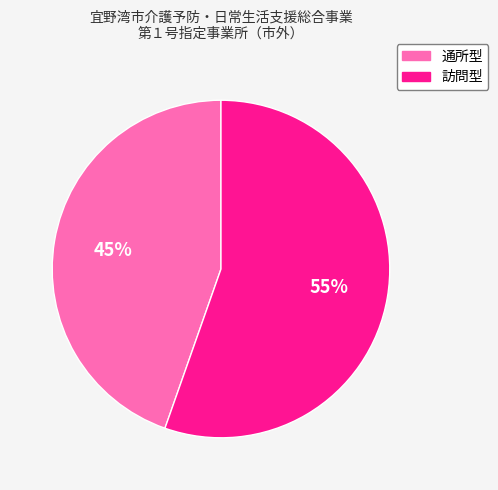

To the nearest percent, what is the combined percentage of 通所型 and 訪問型?

100%